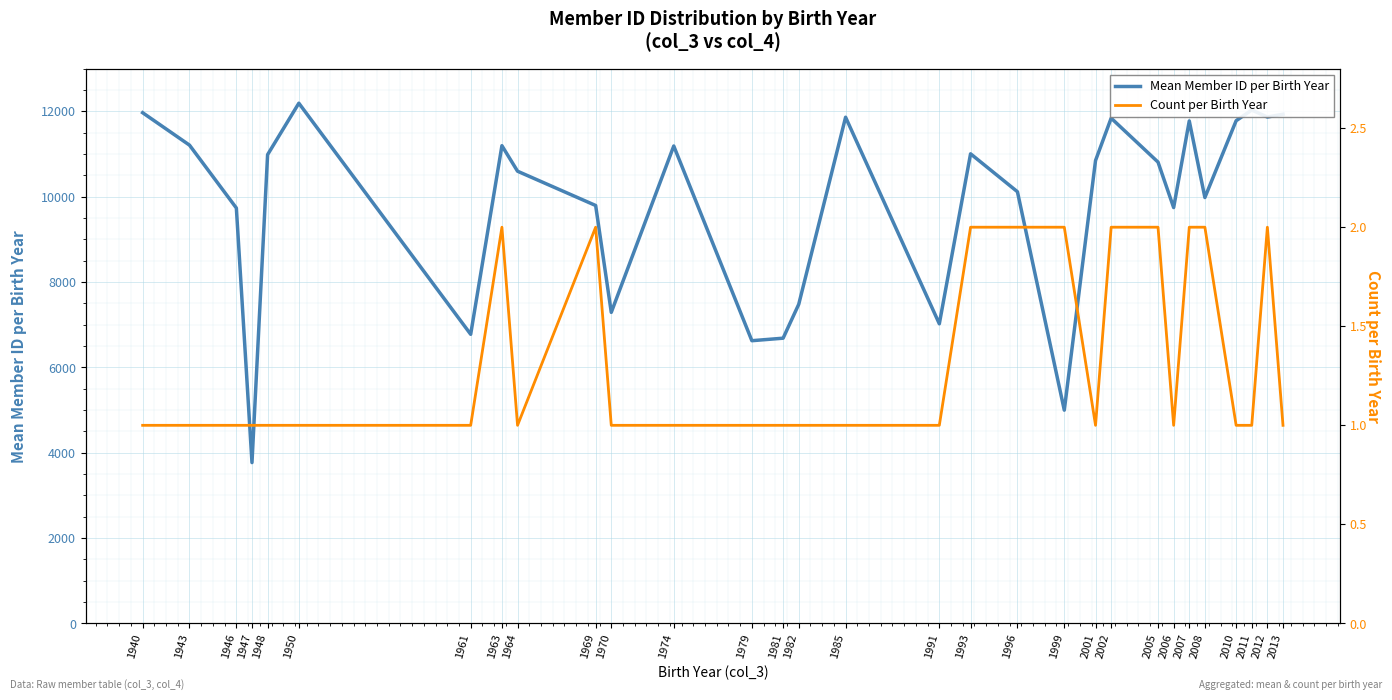

Which series has the widest spread of values?

Mean Member ID per Birth Year